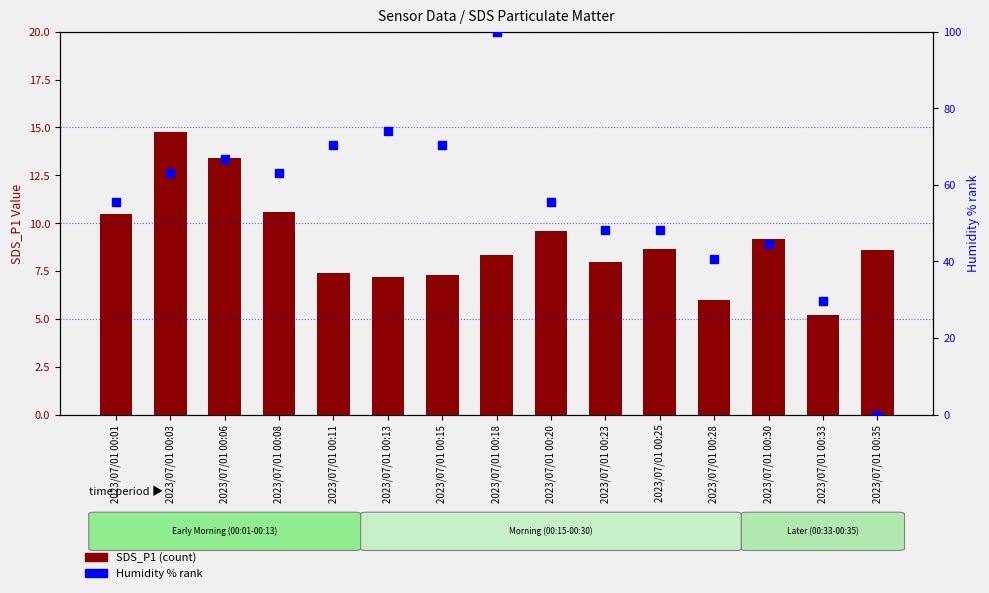

What are all the series names shown in the legend?

SDS_P1 (count), Humidity % rank